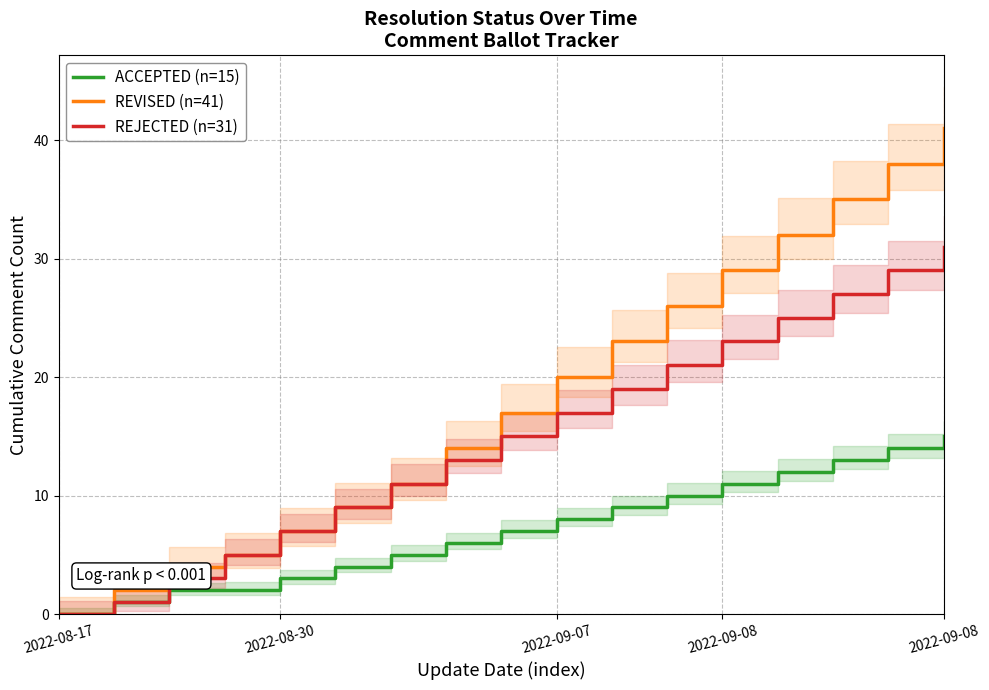

Reading right to left, transcribe all the data shown in this chart.

ACCEPTED (n=15): 15	14	13	12	11	10	9	8	7	6	5	4	3	2	2	1	0
REVISED (n=41): 41	38	35	32	29	26	23	20	17	14	11	9	7	5	4	2	0
REJECTED (n=31): 31	29	27	25	23	21	19	17	15	13	11	9	7	5	3	1	0